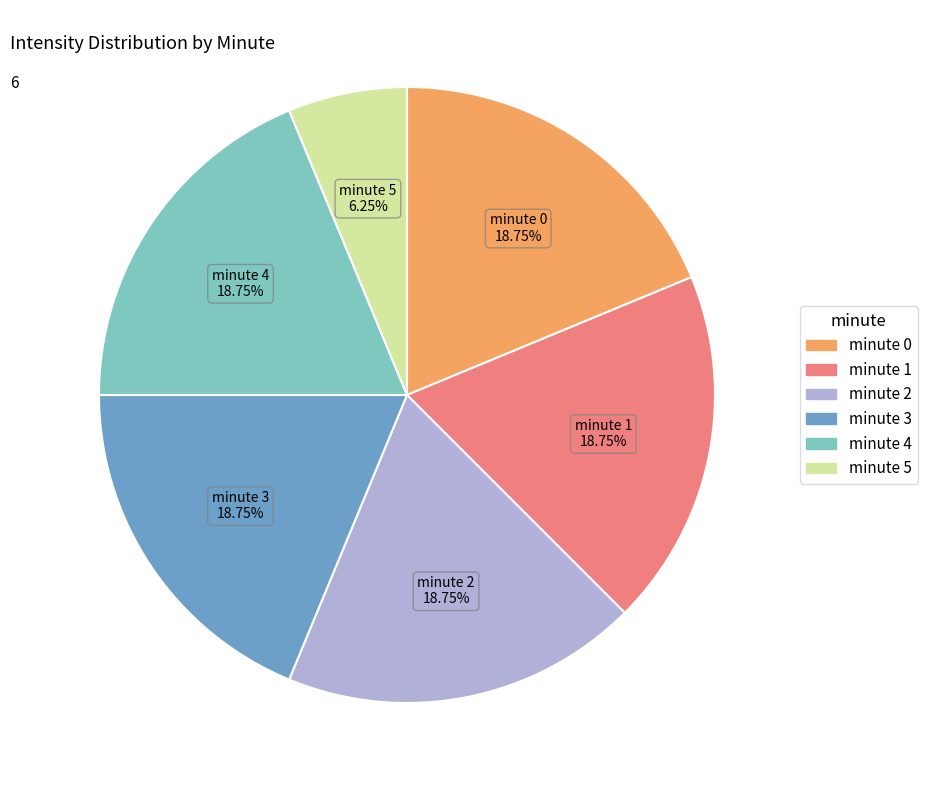

Do minute 2 and minute 1 together represent more than half of the pie?

No